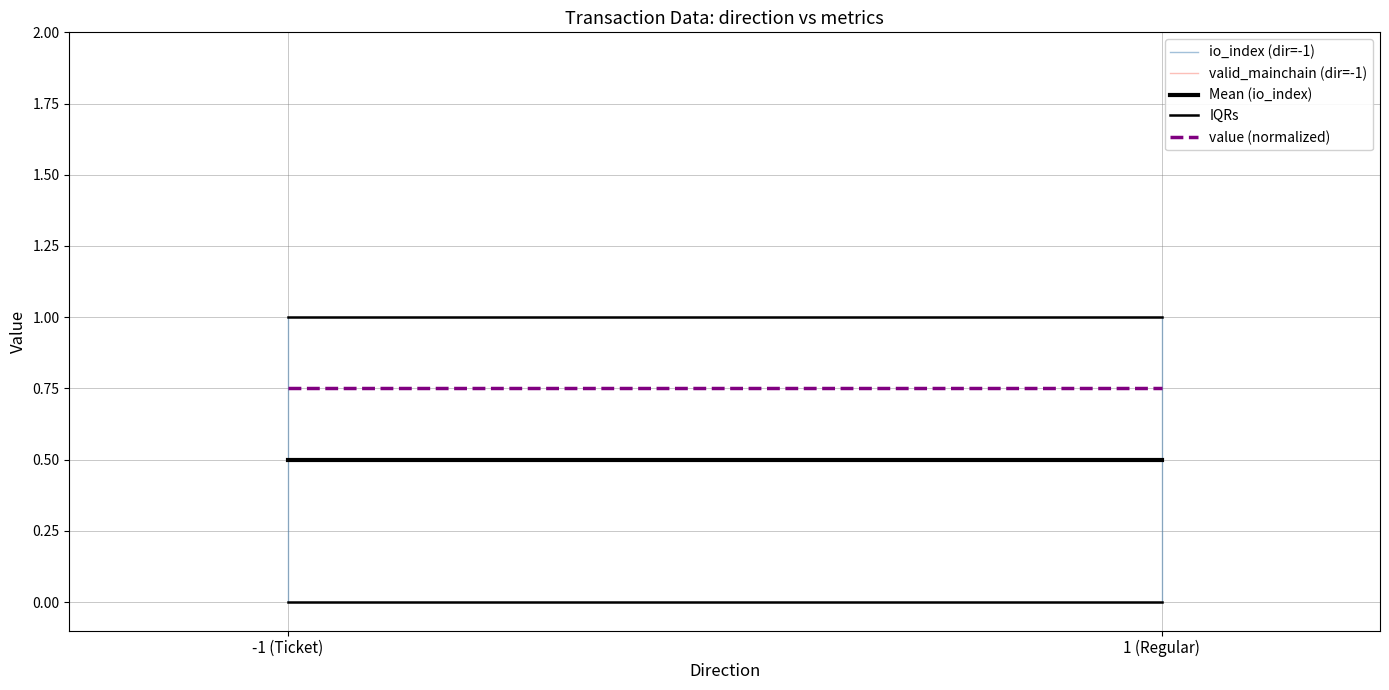

What is the total value across all series at -1 (Ticket)?

3.3